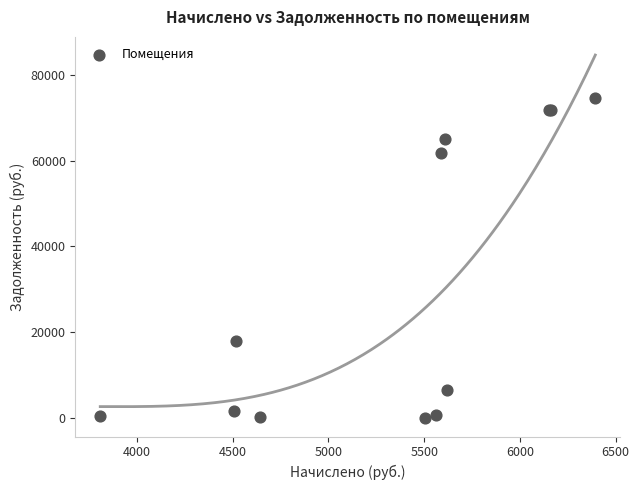

What Y value in the scatter plot is closest to 37264?

17947.6